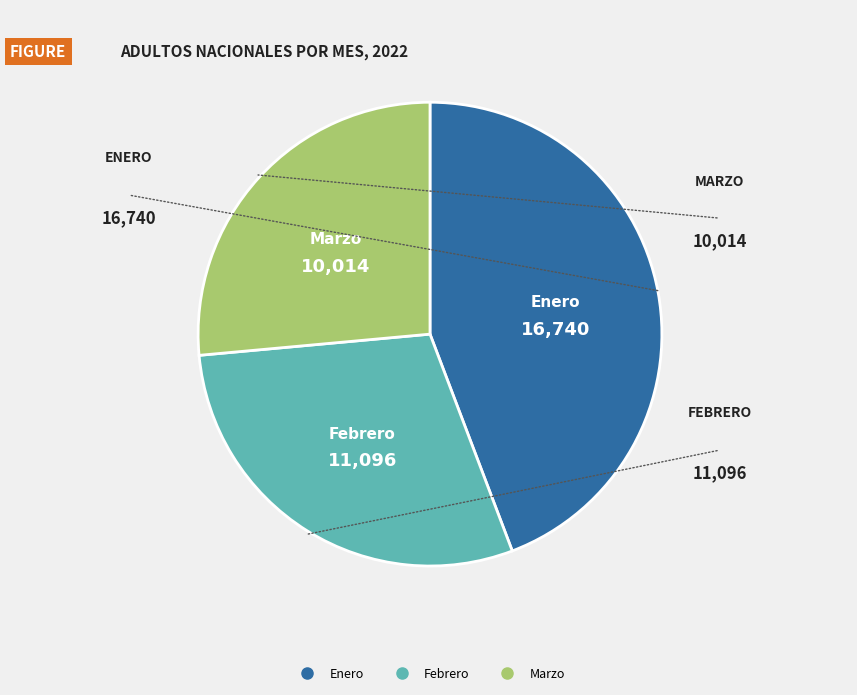

Is it true that Enero is 44% of the pie?

True